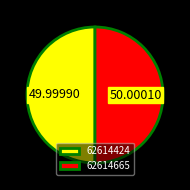

Combined, do 62614665 and 62614424 account for over 50%?

Yes